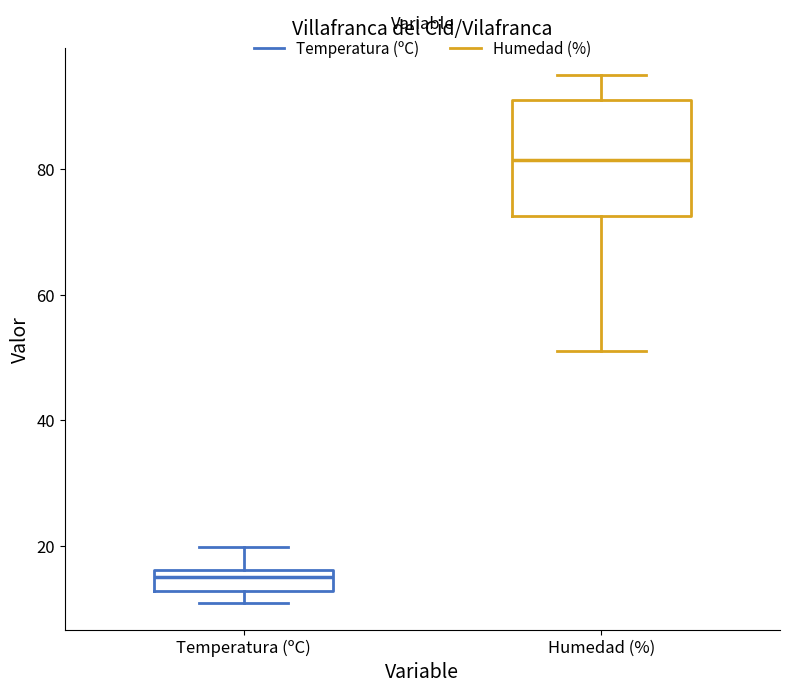

Where is the lower edge of the box for Humedad (%) on the y-axis? The values are not printed on the chart, so give them approximately, as read against the axis.

72